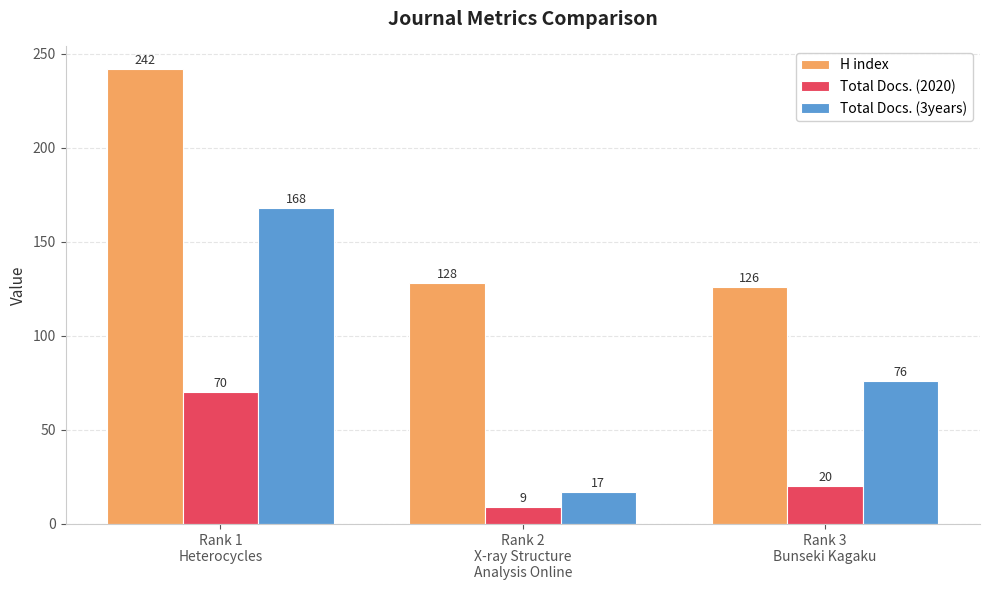

Which series has the largest total across all categories?

H index